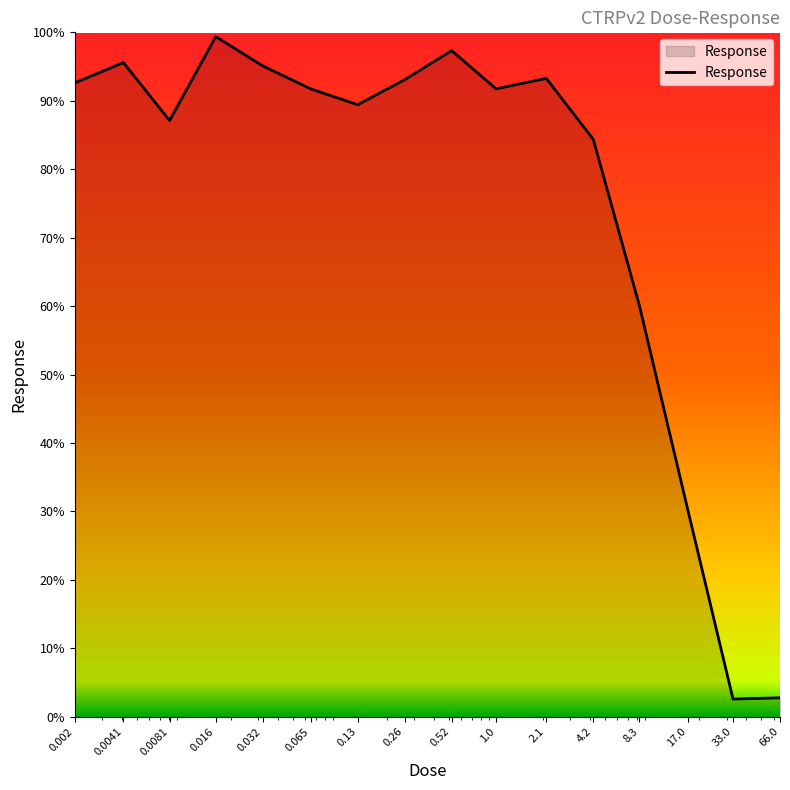

What is the difference between the maximum and minimum values?

96.8